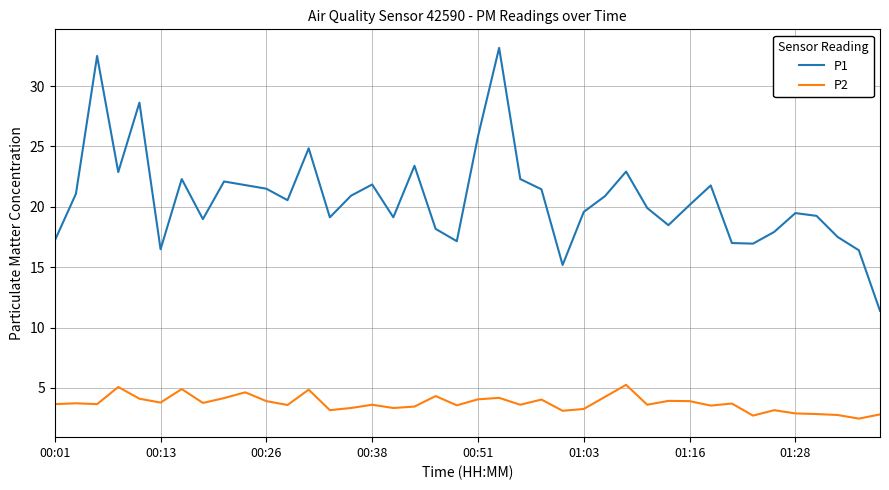

Which series has the widest spread of values?

P1